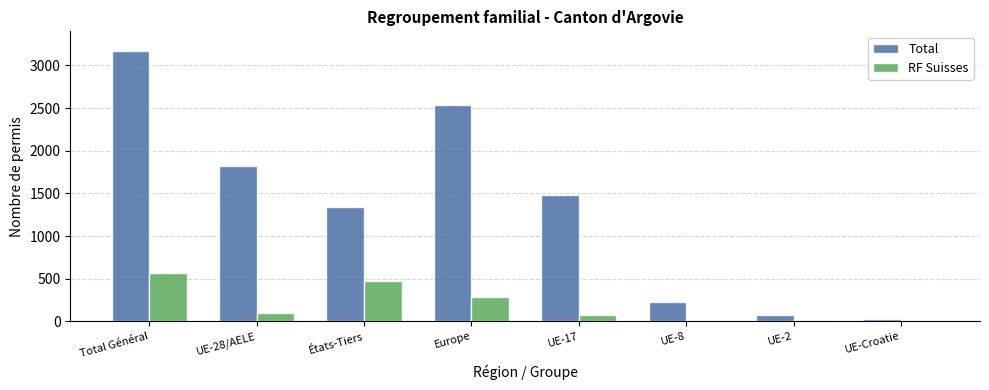

The value of Total at Europe is 2542. True or false?

True